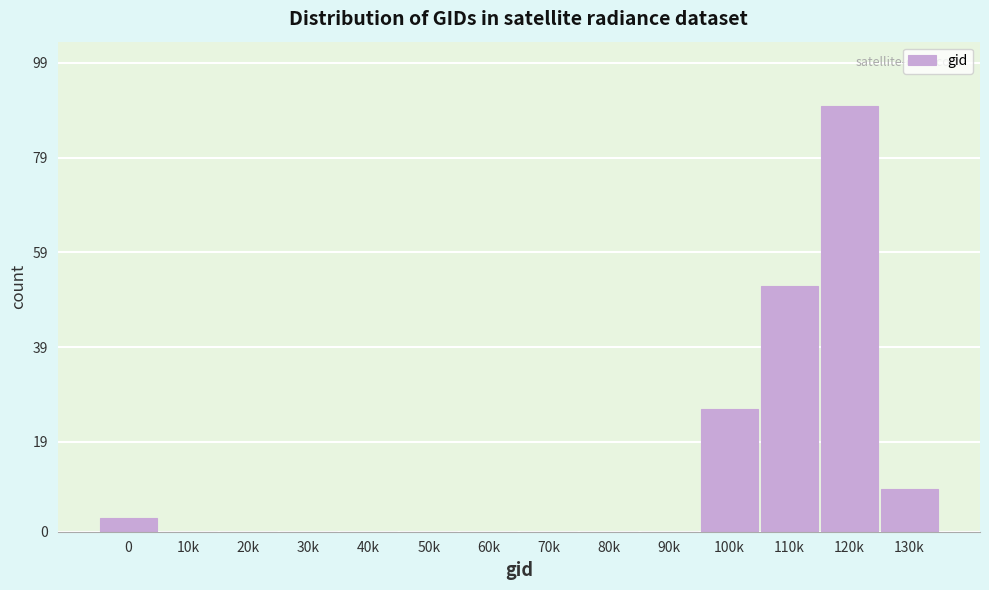

Reading left to right, what are all the values shown in this chart?

0=3	10k=0	20k=0	30k=0	40k=0	50k=0	60k=0	70k=0	80k=0	90k=0	100k=26	110k=52	120k=90	130k=9